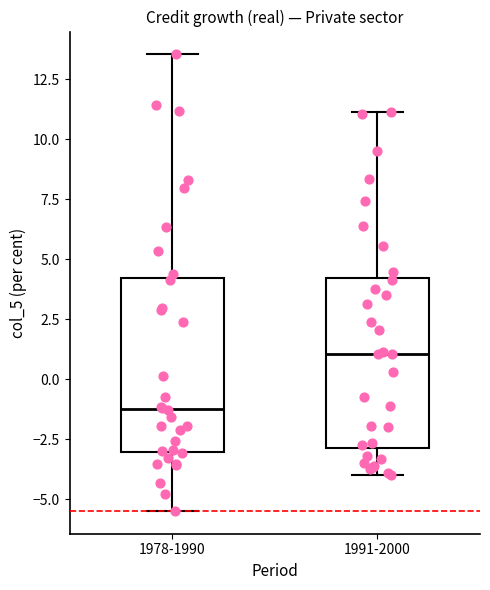

Reading left to right, read every box against the y-axis: the position of its median line, the range the box covers, and the ends of its whiskers. The values are not printed on the chart, so give them approximately, as read against the axis.

1978-1990: median -1.0, box -3.0 to 4.0, whiskers -5.5 to 13.5
1991-2000: median 1.0, box -3.0 to 4.0, whiskers -4.0 to 11.0